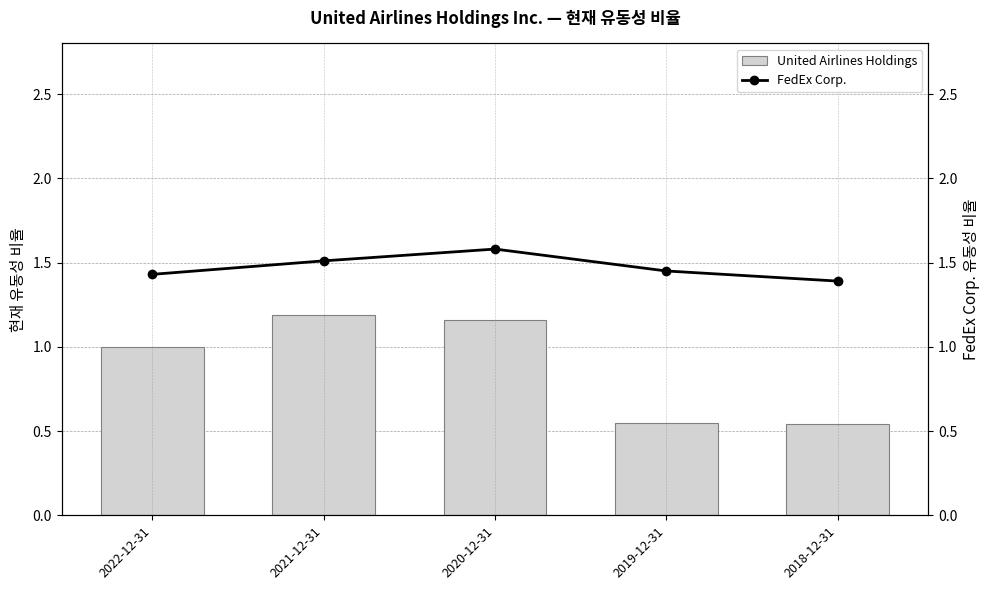

At which label is FedEx Corp. closest to 1?

2018-12-31